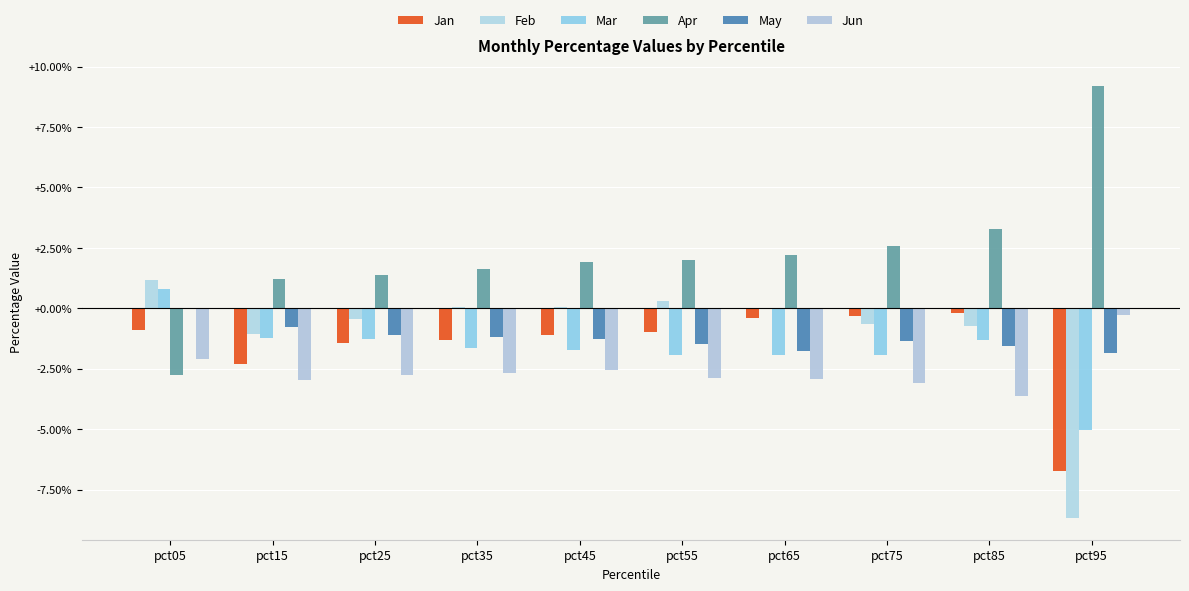

What are all the series names shown in the legend?

Jan, Feb, Mar, Apr, May, Jun